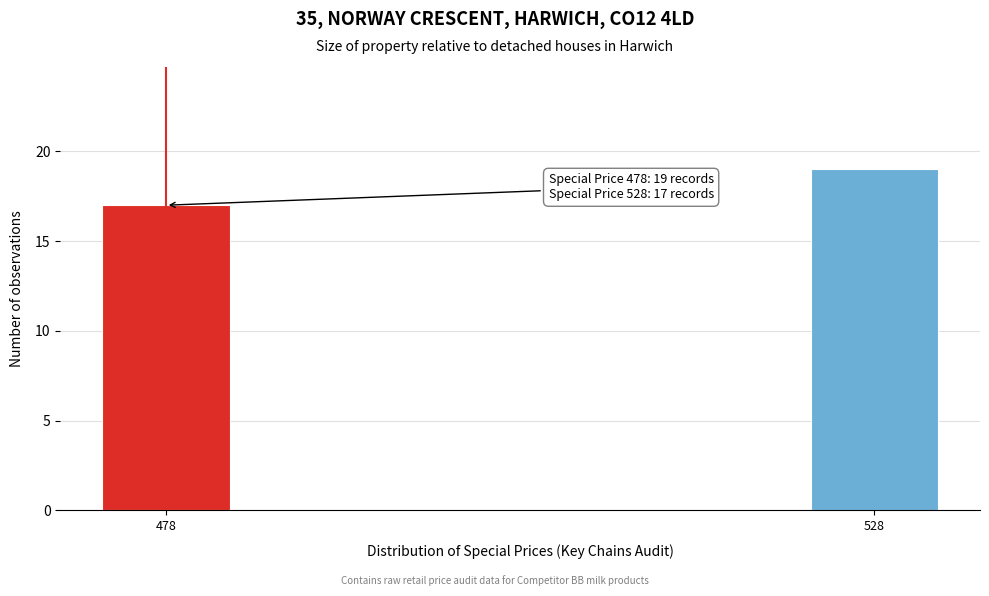

Reading left to right, extract all data points from this chart.

478=17	528=19